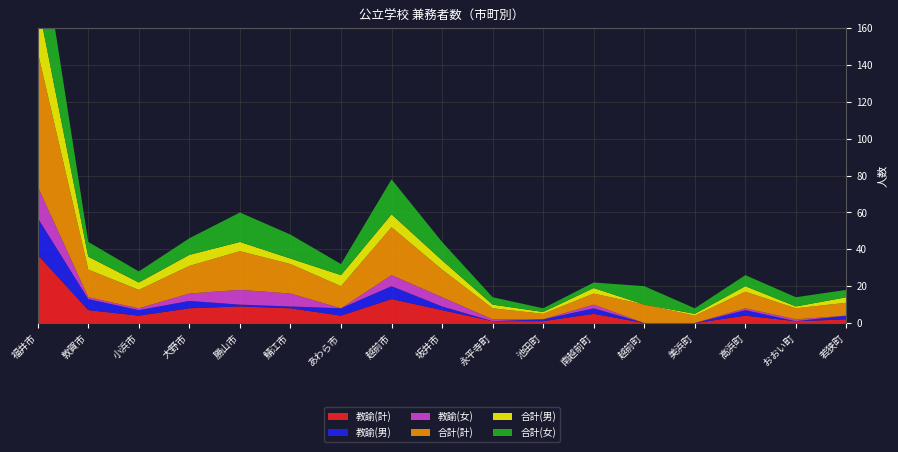

Reading left to right, extract all data points from this chart.

教諭(計): 福井市=37	敦賀市=7	小浜市=4	大野市=8	勝山市=9	鯖江市=8	あわら市=4	越前市=13	坂井市=7	永平寺町=1	池田町=1	南越前町=5	越前町=0	美浜町=0	高浜町=4	おおい町=1	若狭町=2
教諭(男): 福井市=20	敦賀市=6	小浜市=3	大野市=4	勝山市=1	鯖江市=1	あわら市=4	越前市=7	坂井市=2	永平寺町=0	池田町=1	南越前町=3	越前町=0	美浜町=0	高浜町=3	おおい町=0	若狭町=2
教諭(女): 福井市=17	敦賀市=1	小浜市=1	大野市=4	勝山市=8	鯖江市=7	あわら市=0	越前市=6	坂井市=5	永平寺町=1	池田町=0	南越前町=2	越前町=0	美浜町=0	高浜町=1	おおい町=1	若狭町=0
合計(計): 福井市=73	敦賀市=15	小浜市=10	大野市=15	勝山市=21	鯖江市=16	あわら市=12	越前市=26	坂井市=15	永平寺町=6	池田町=3	南越前町=6	越前町=10	美浜町=4	高浜町=9	おおい町=6	若狭町=7
合計(男): 福井市=27	敦賀市=7	小浜市=4	大野市=6	勝山市=5	鯖江市=3	あわら市=6	越前市=7	坂井市=5	永平寺町=2	池田町=1	南越前町=3	越前町=0	美浜町=1	高浜町=3	おおい町=1	若狭町=3
合計(女): 福井市=46	敦賀市=8	小浜市=6	大野市=9	勝山市=16	鯖江市=13	あわら市=6	越前市=19	坂井市=10	永平寺町=4	池田町=2	南越前町=3	越前町=10	美浜町=3	高浜町=6	おおい町=5	若狭町=4